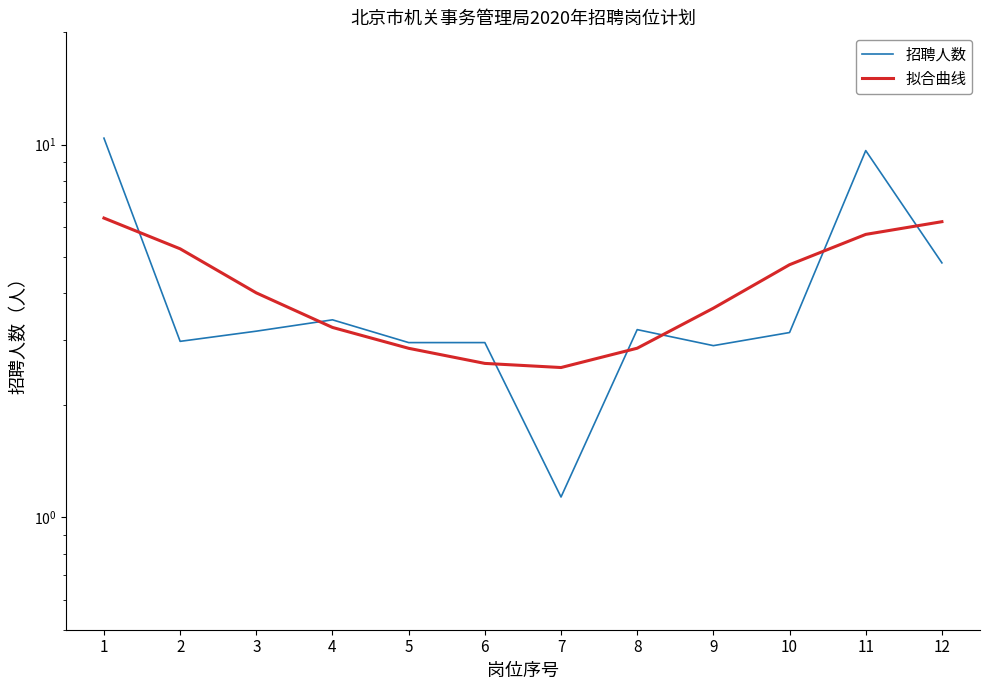

Which series has the widest spread of values?

招聘人数